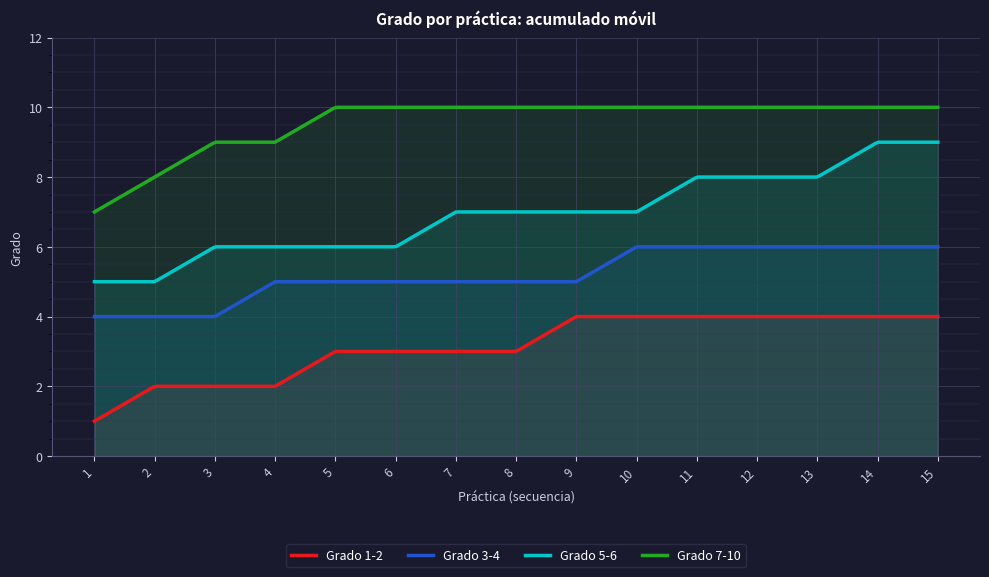

What is the sum of all Grado 3-4 values?

1564.1